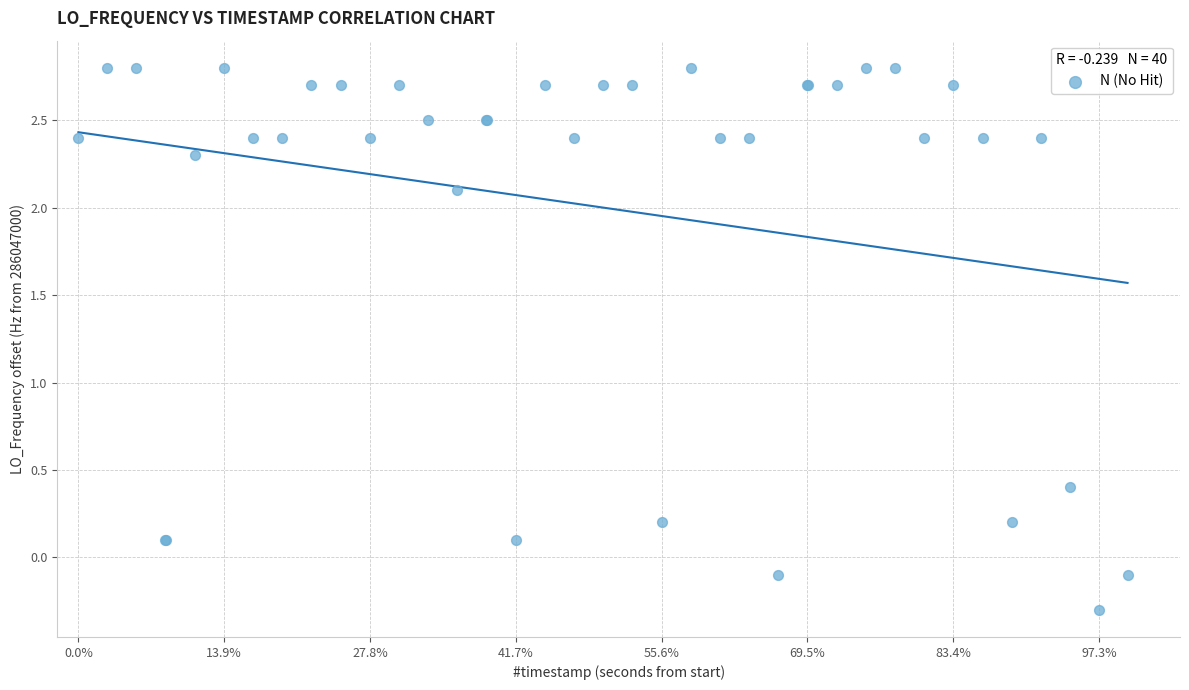

What Y value in the scatter plot is closest to 1?

0.4